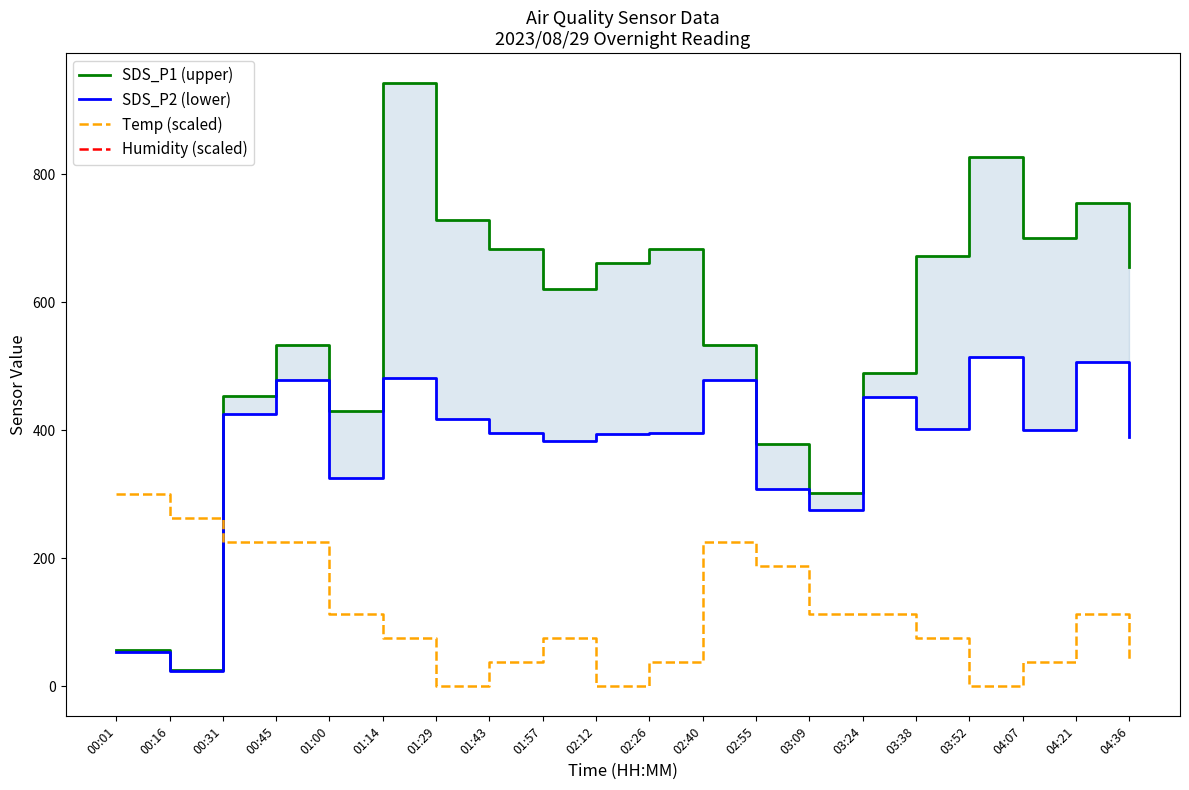

At how many categories does at least one series exceed 772?

2